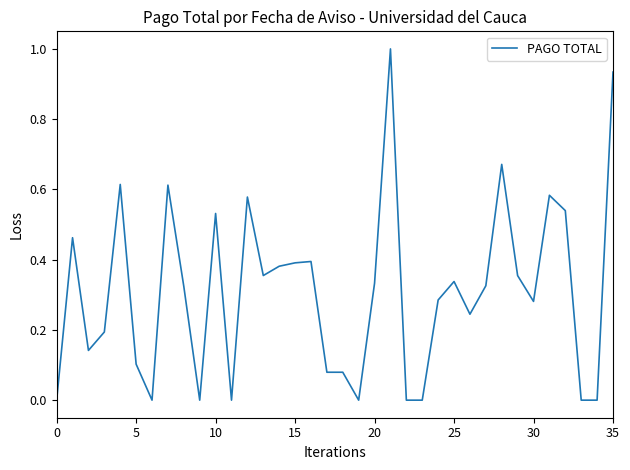

What is the difference between the maximum and minimum values?

1.0